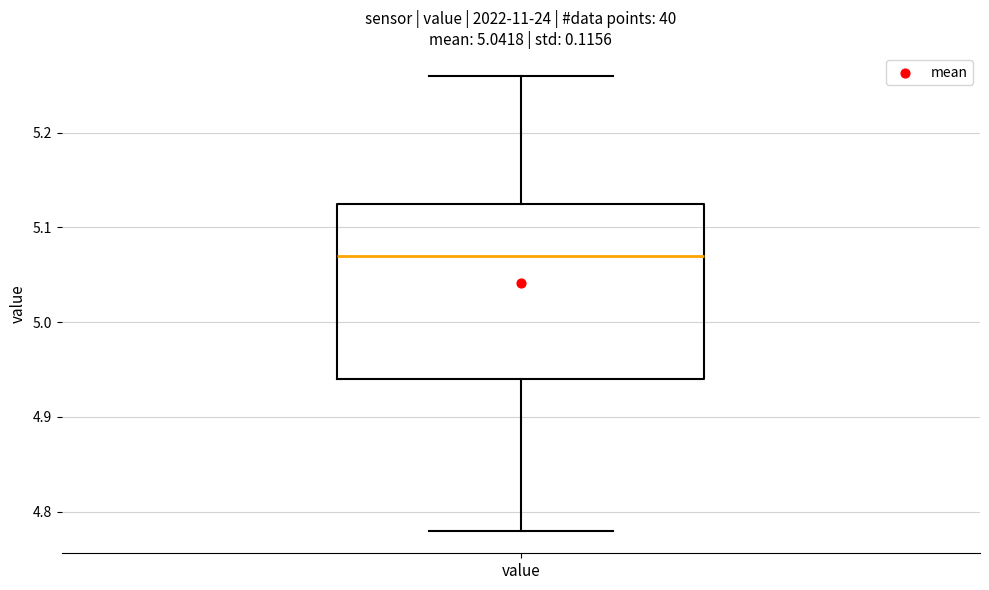

Transcribe this box plot: give where the median line is, the range the box spans, and where the two whiskers end, as read against the y-axis. The values are not printed on the chart, so give them approximately, as read against the axis.

median 5.07, box 4.94 to 5.13, whiskers 4.78 to 5.26